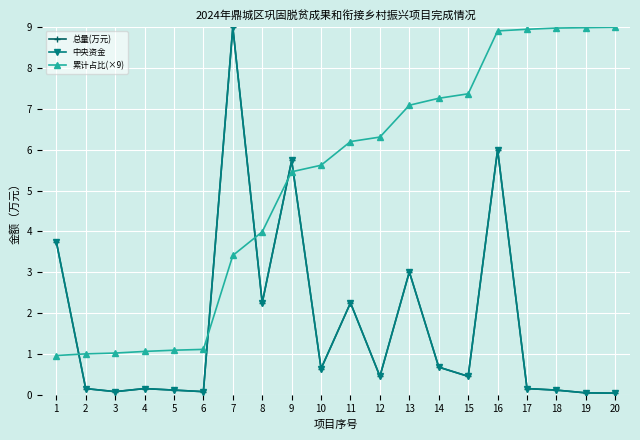

Does the chart have visible grid lines?

Yes